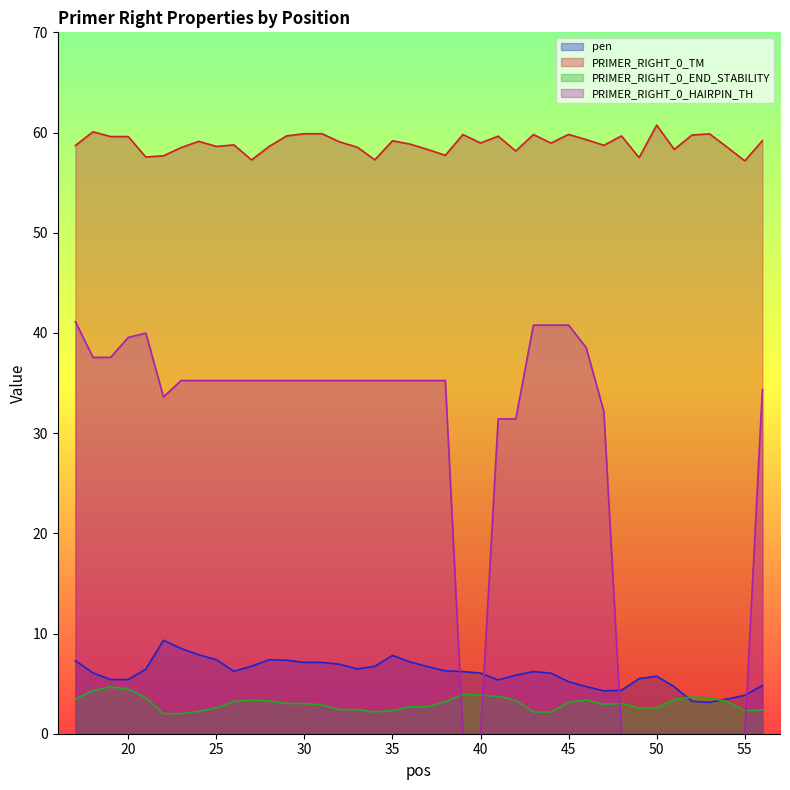

Which series changed the most between 18 and 29?

PRIMER_RIGHT_0_HAIRPIN_TH